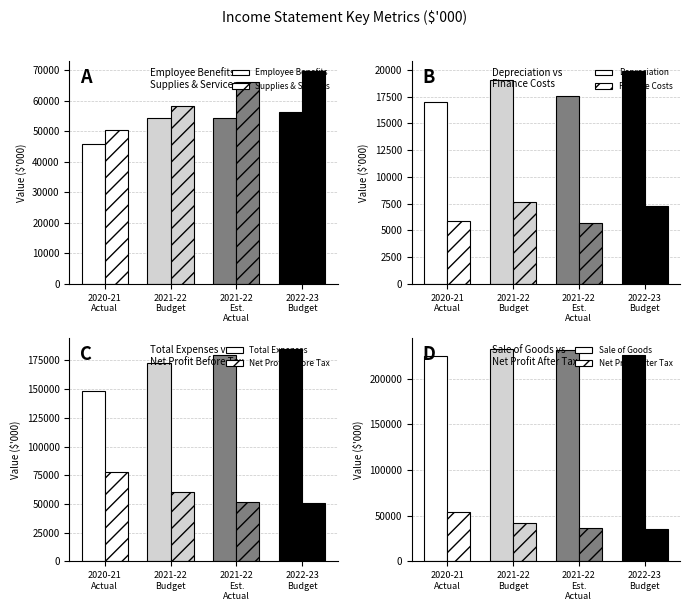

True or false: 2021-22 Budget has a value of 76648 at Employee Benefits.

False